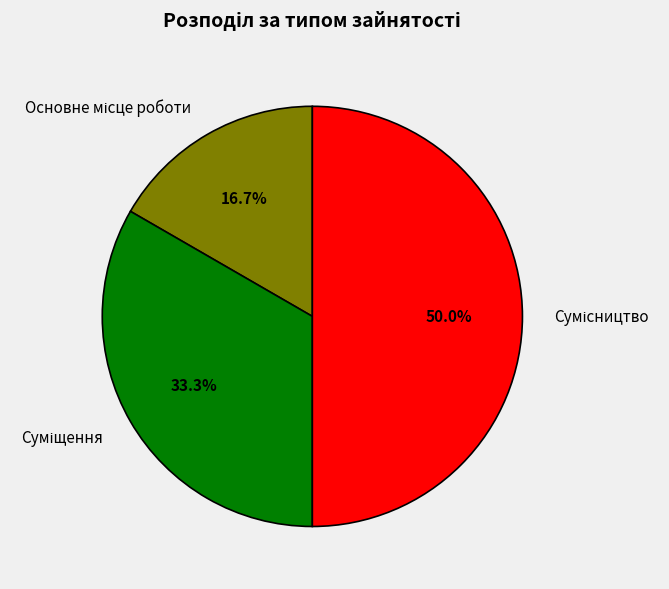

True or false: Основне місце роботи accounts for 17% of the total.

True